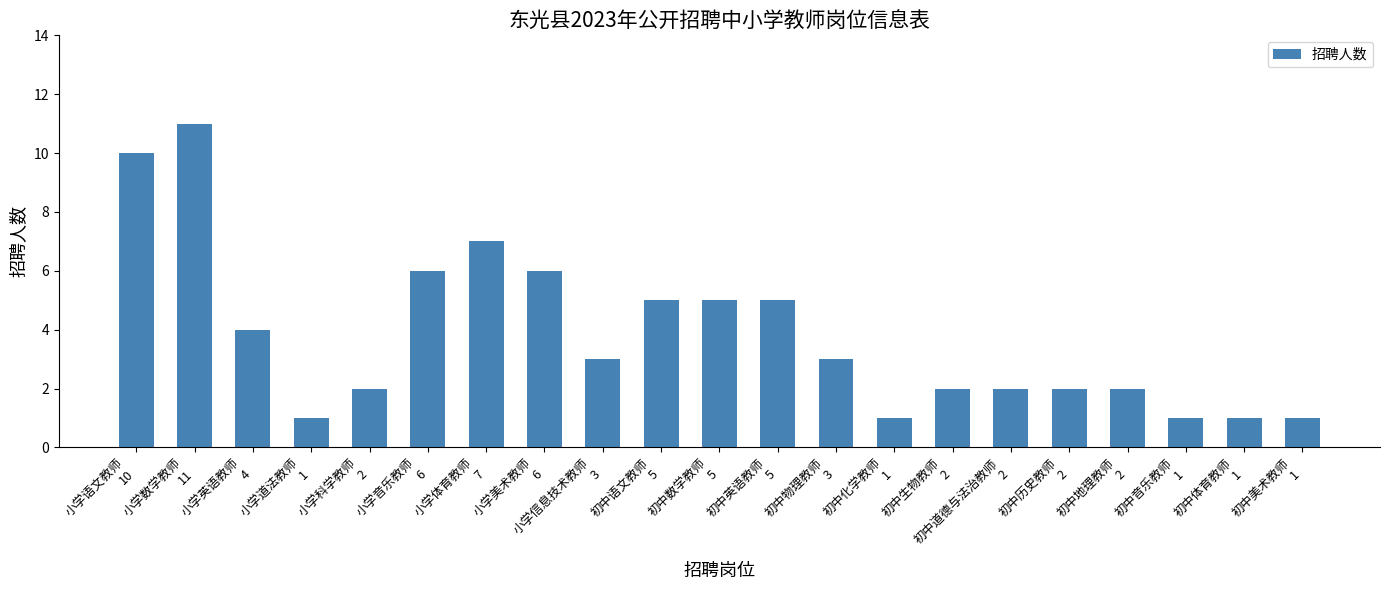

At which label does the data first exceed 3?

小学语文教师
10